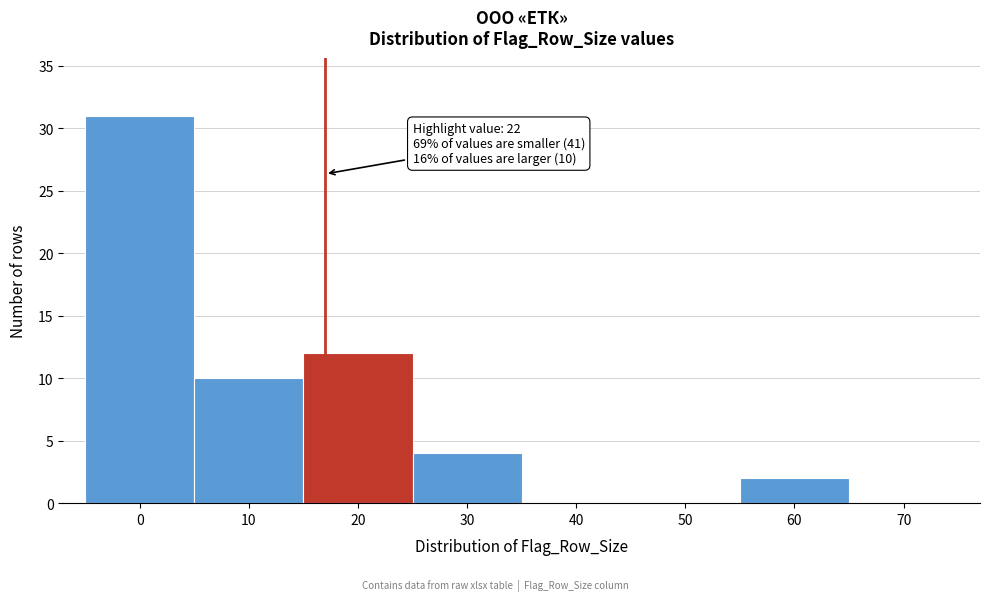

Reading right to left, transcribe all the data shown in this chart.

70=0	60=2	50=0	40=0	30=4	20=12	10=10	0=31